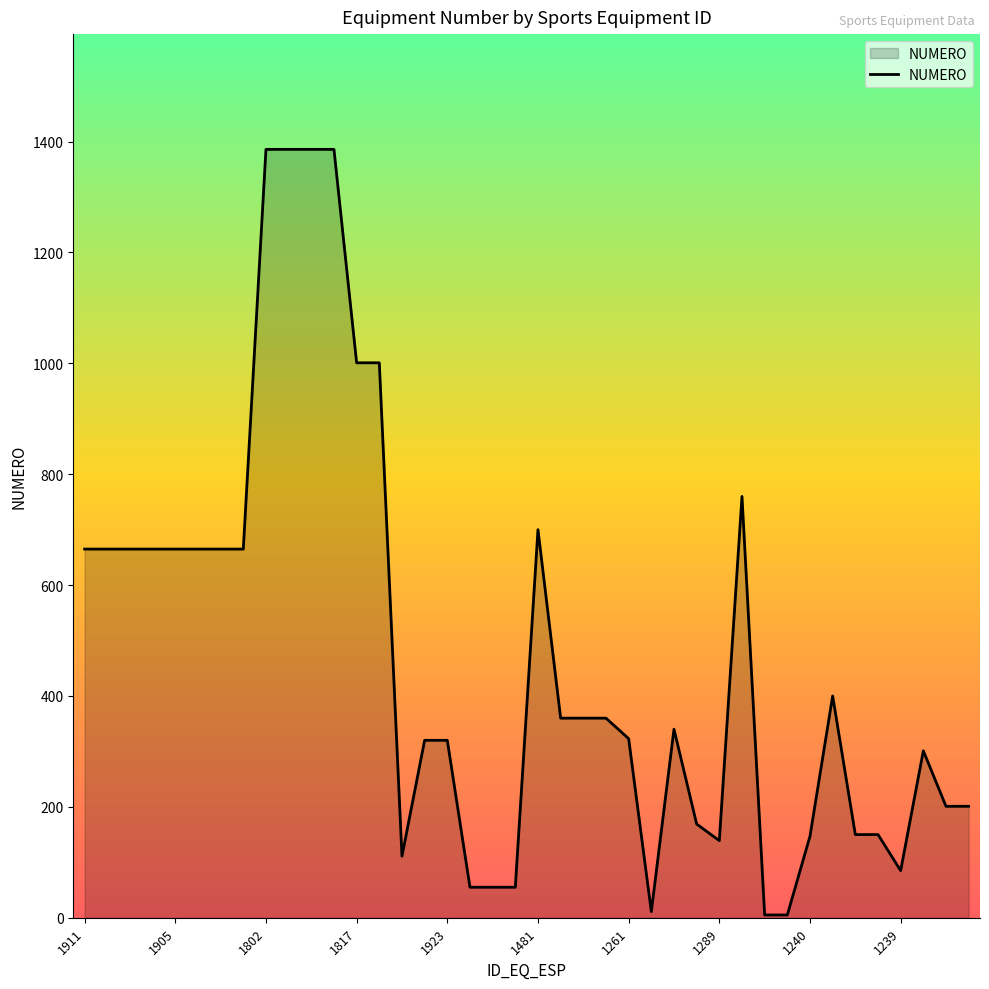

What is the maximum value shown in the chart?

1386